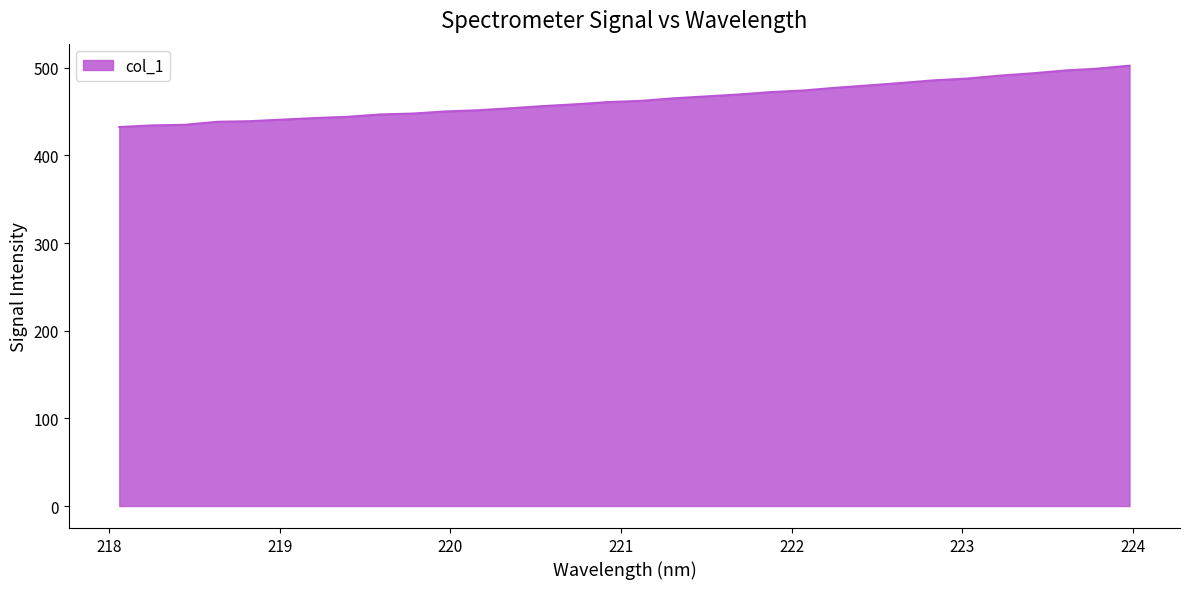

What is the maximum value shown in the chart?

502.3